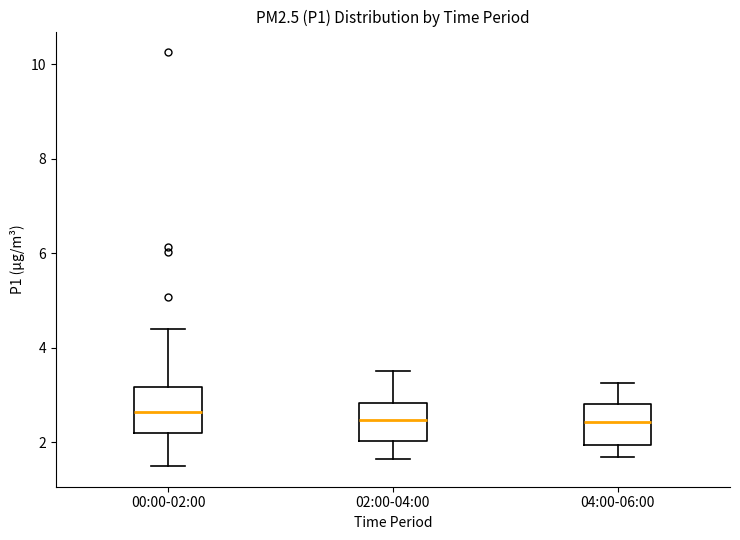

Reading left to right, read every box against the y-axis: the position of its median line, the range the box covers, and the ends of its whiskers. The values are not printed on the chart, so give them approximately, as read against the axis.

00:00-02:00: median 2.6, box 2.2 to 3.2, whiskers 1.6 to 4.4
02:00-04:00: median 2.4, box 2.0 to 2.8, whiskers 1.6 to 3.6
04:00-06:00: median 2.4, box 2.0 to 2.8, whiskers 1.8 to 3.2